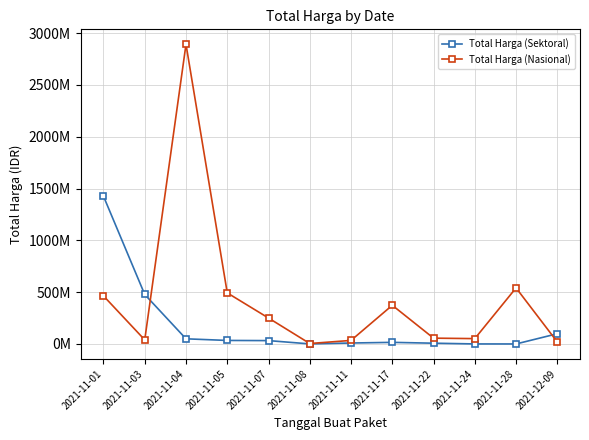

Which series has the widest spread of values?

Total Harga (Nasional)